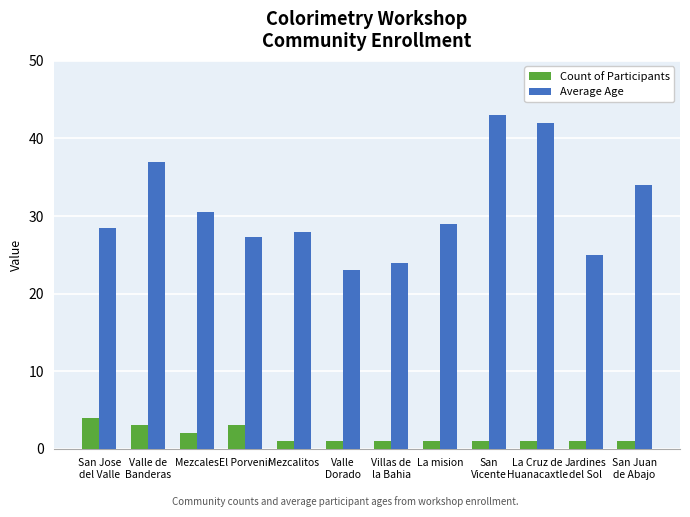

What is the label of the 8th bar from the right?

Mezcalitos